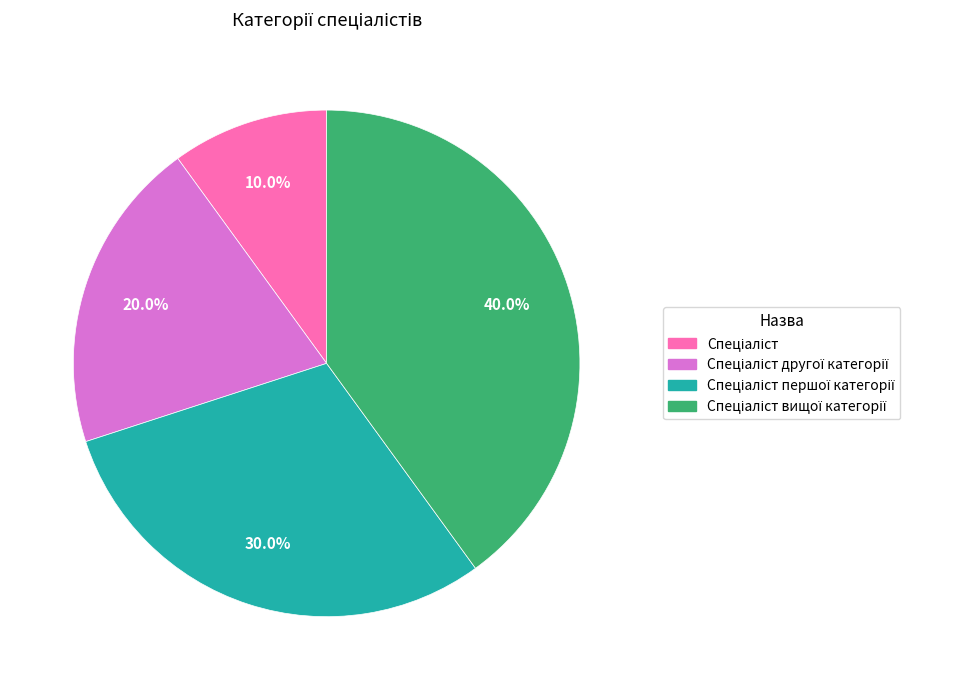

How many segments does this pie chart have?

4